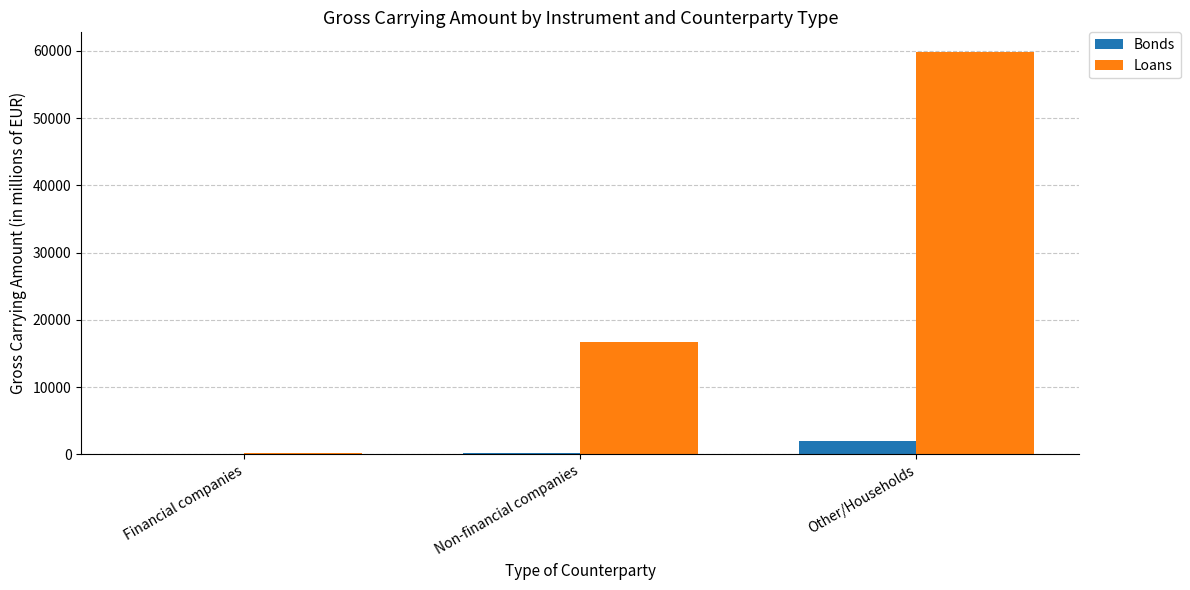

What are all the series names shown in the legend?

Bonds, Loans